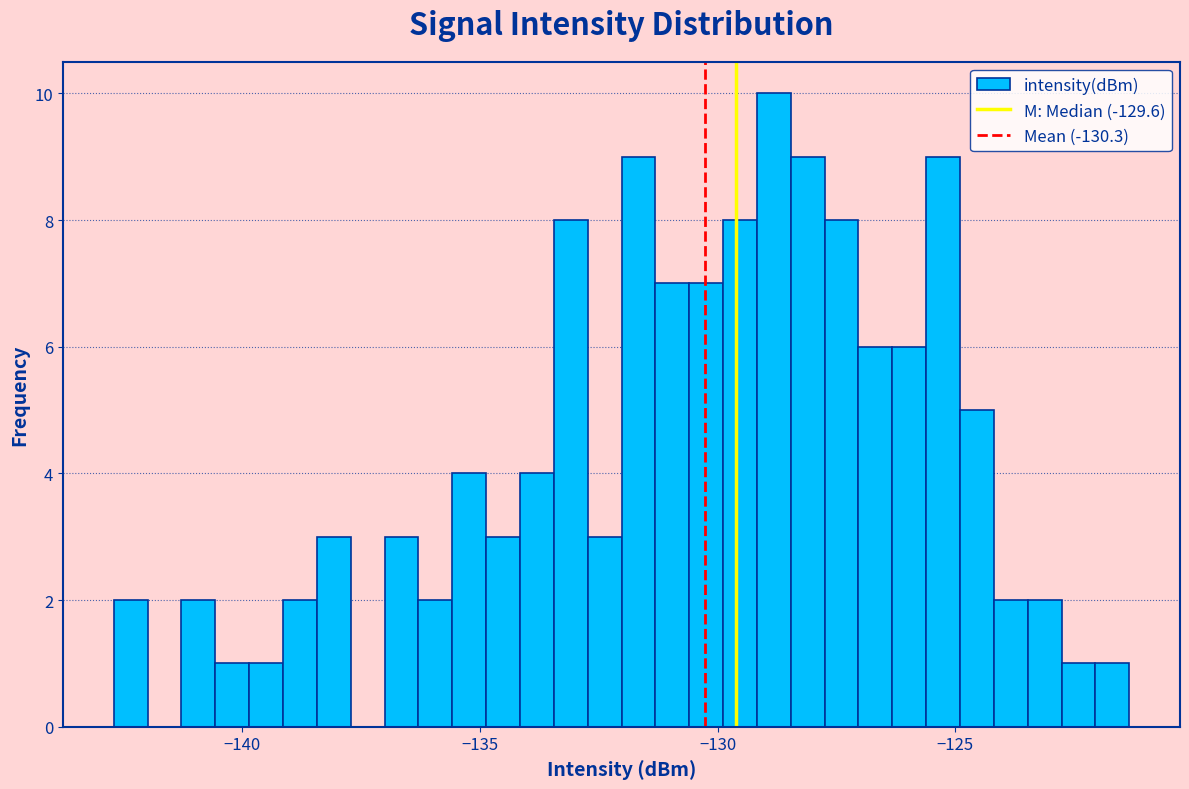

Read against the x-axis, roughly where is the centre of the tallest bar?

-129.0